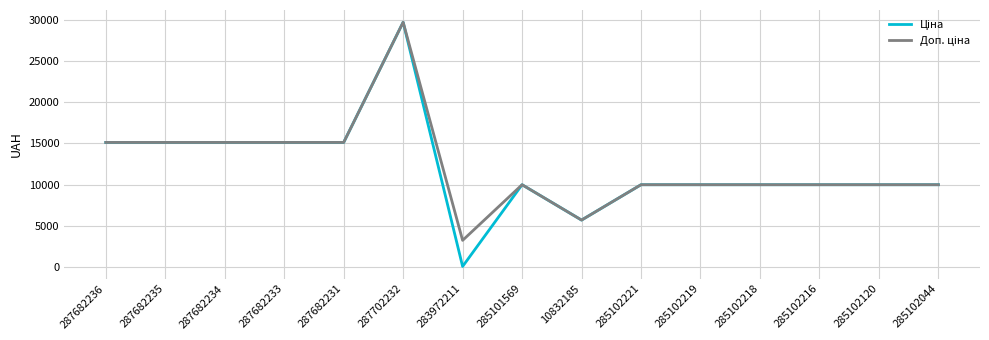

Does the chart display data point markers on the line(s)?

No